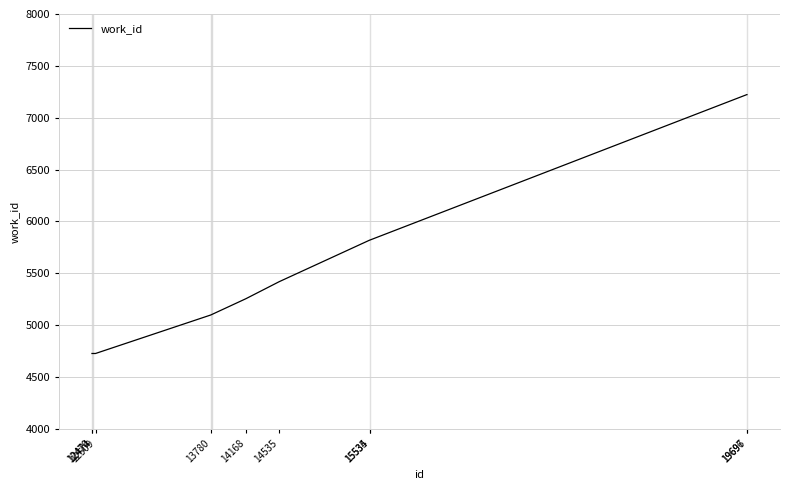

True or false: the data shows 2901 at 12509.

False